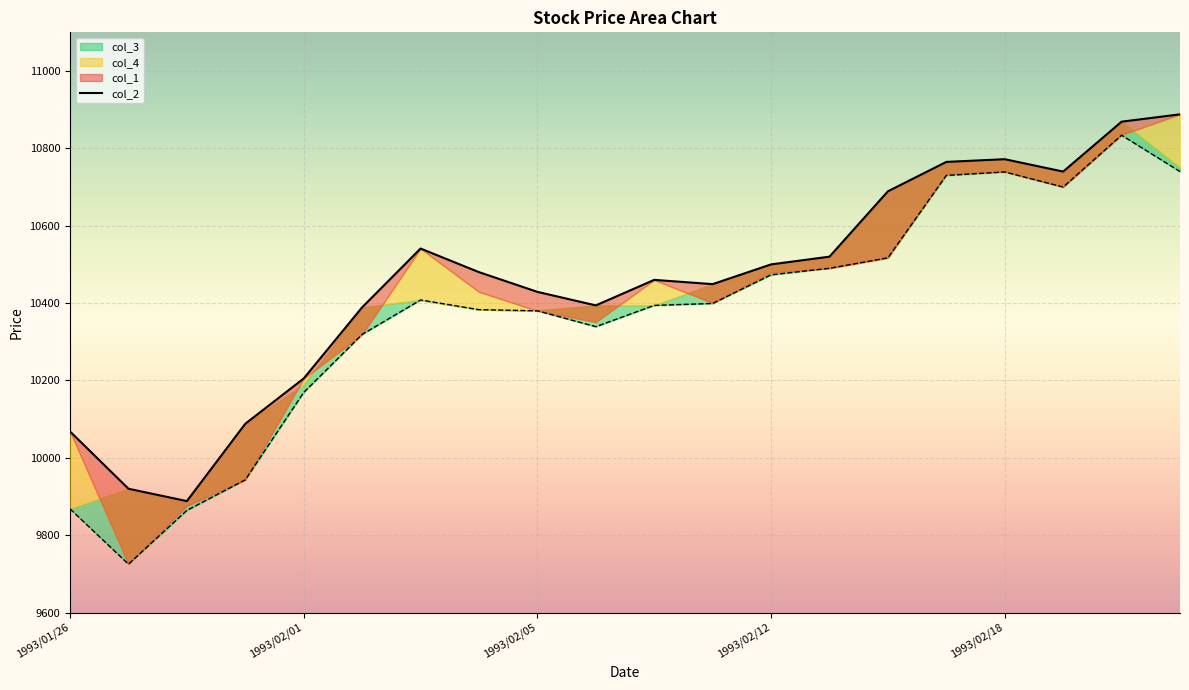

Between 1993/02/03 and 1993/02/18, which series saw the biggest shift?

col_2